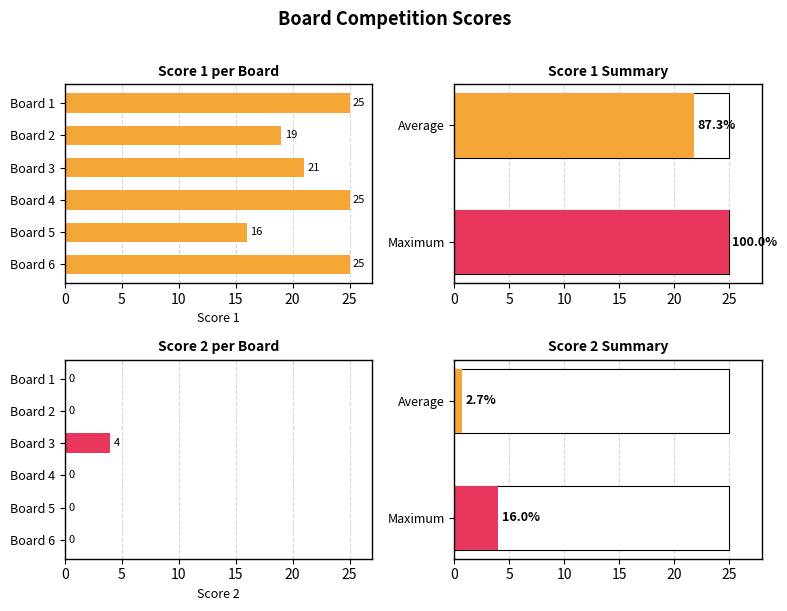

Which series changed the most between Board 5 and Board 6?

Score 1